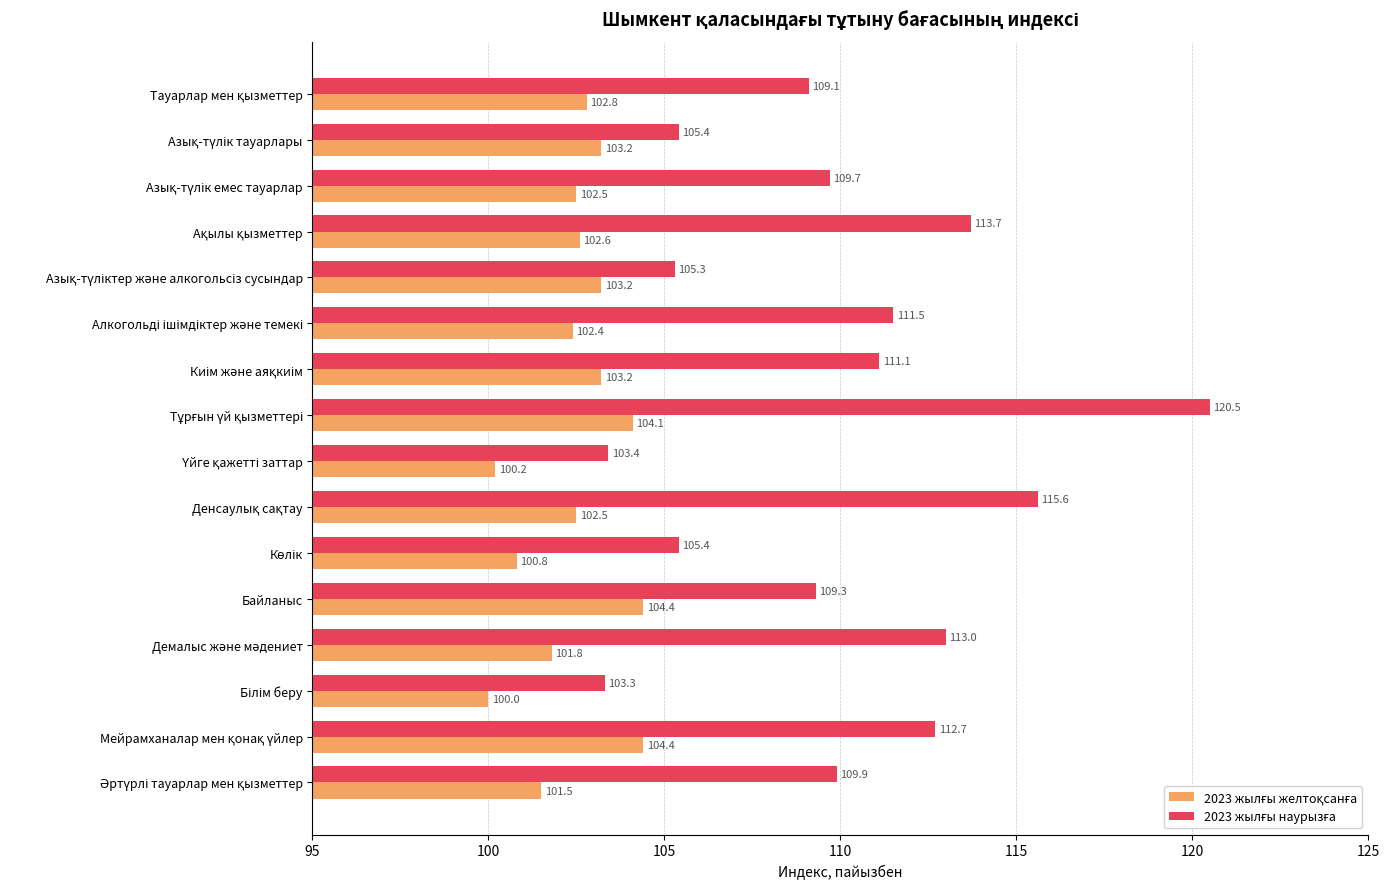

At how many categories does at least one series exceed 104?

14